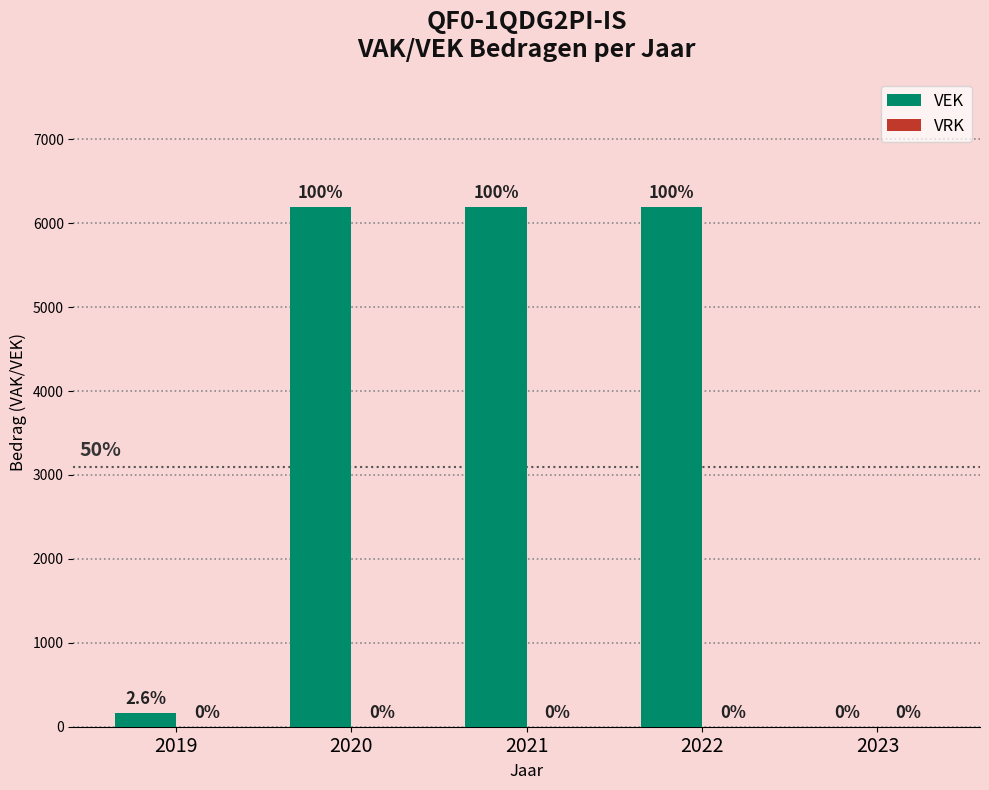

The chart shows a value of 6188 at 2020. True or false?

True